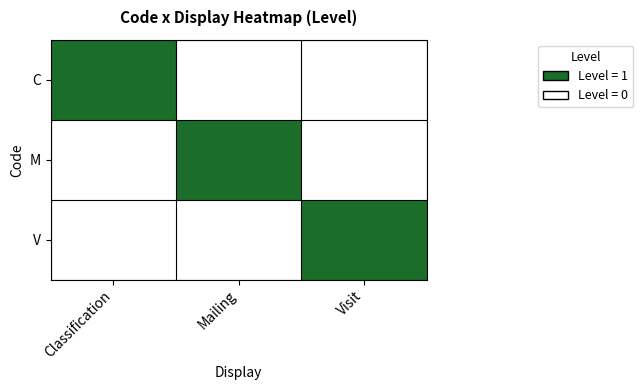

What is the total value across all series at Classification?

1